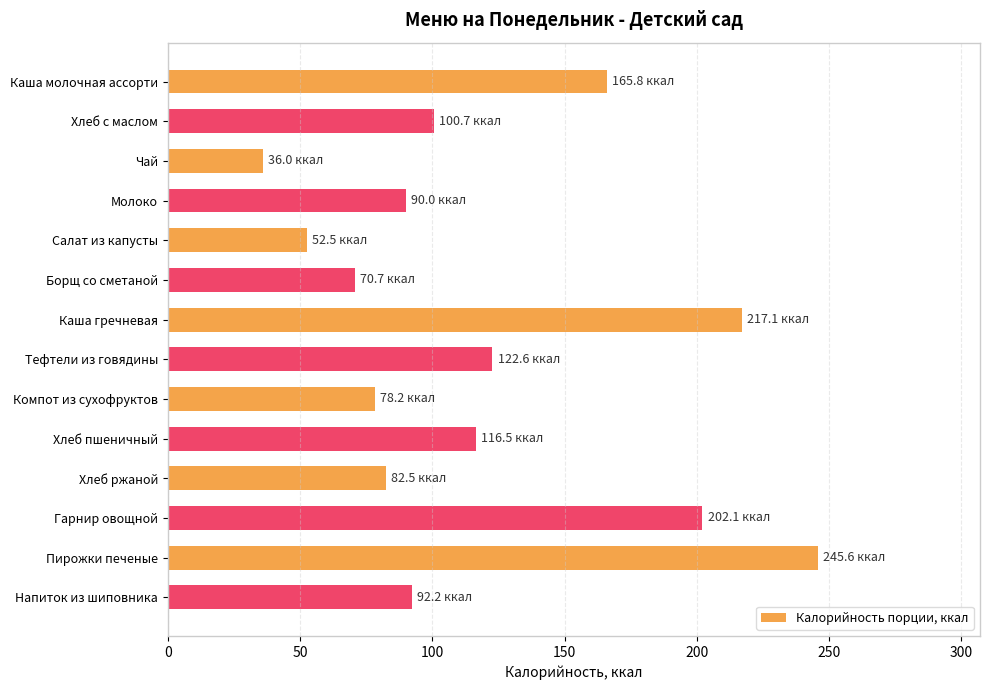

At which label is the value closest to 140?

Тефтели из говядины